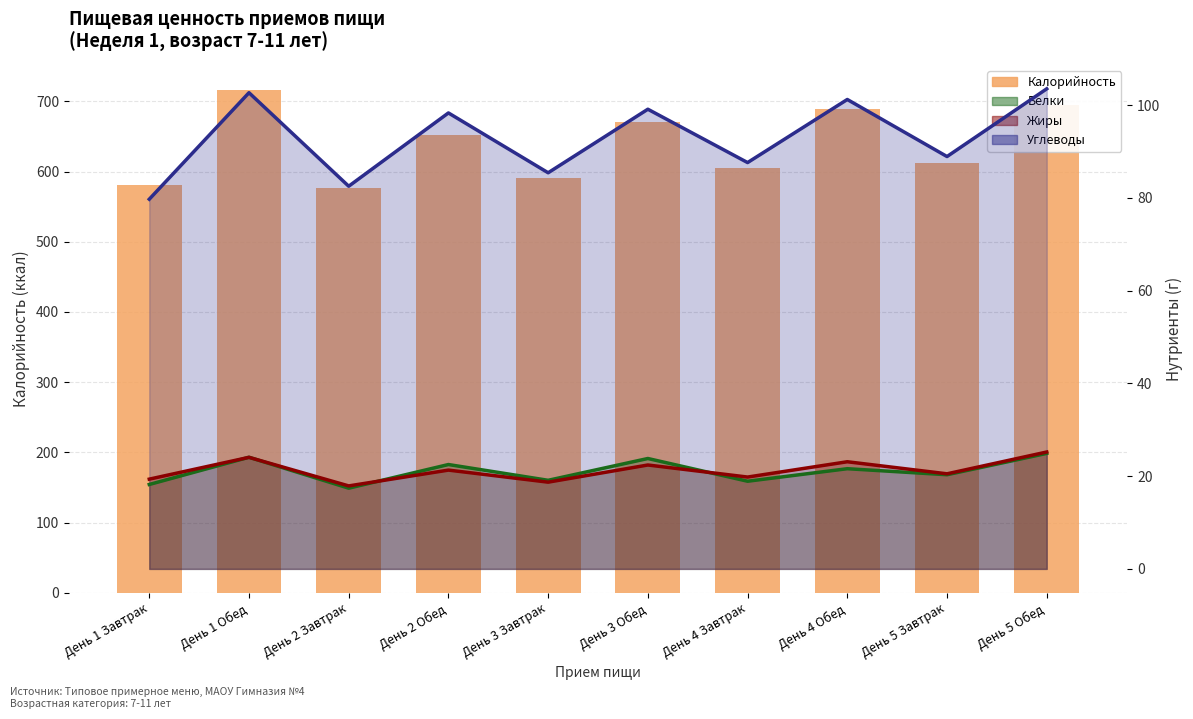

What is the average value?

638.7